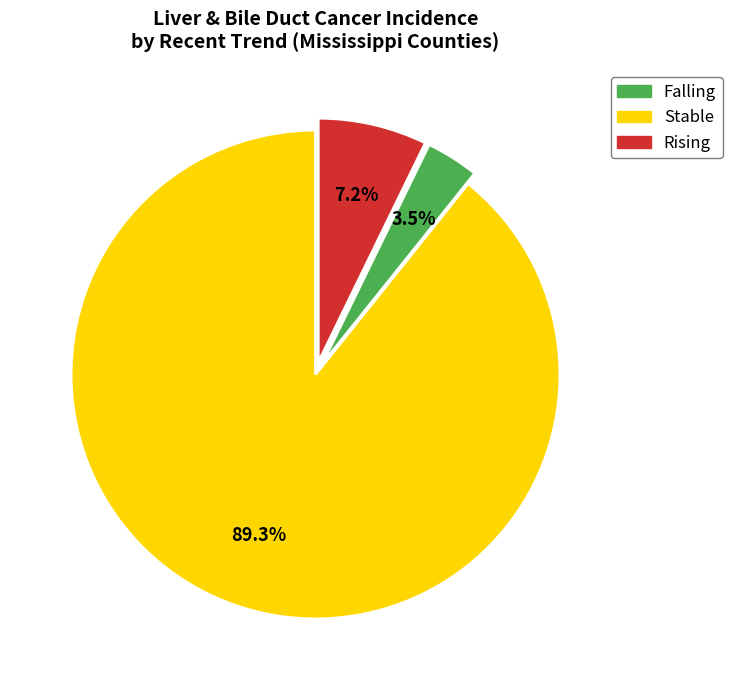

Does any single category account for the majority?

Yes